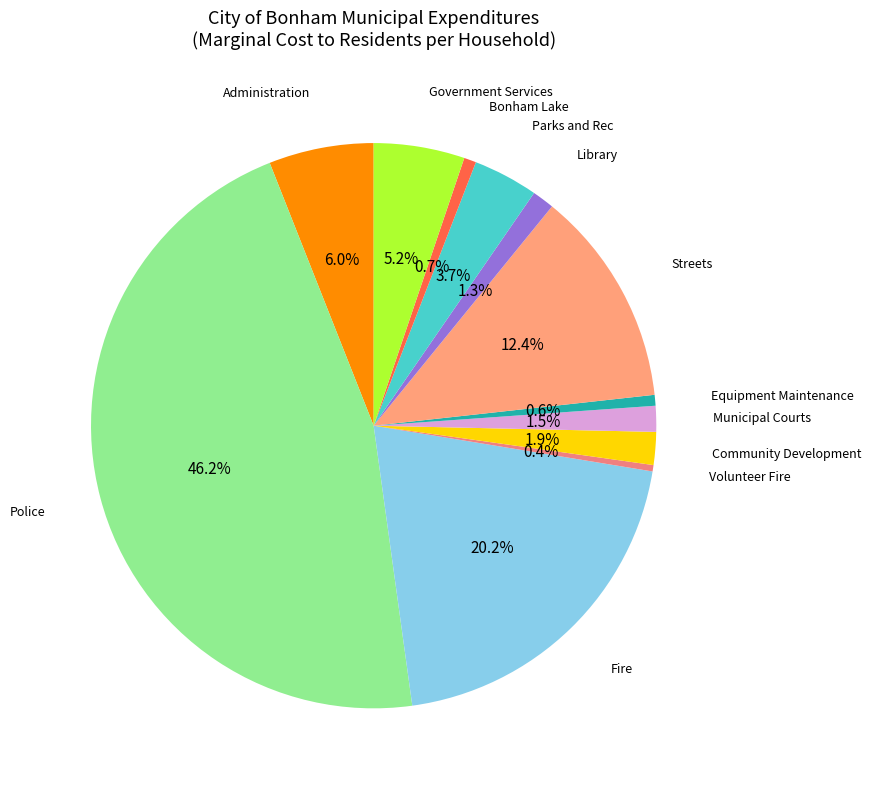

To the nearest percent, what is the difference between the Parks and Rec and Library slice percentages?

2%